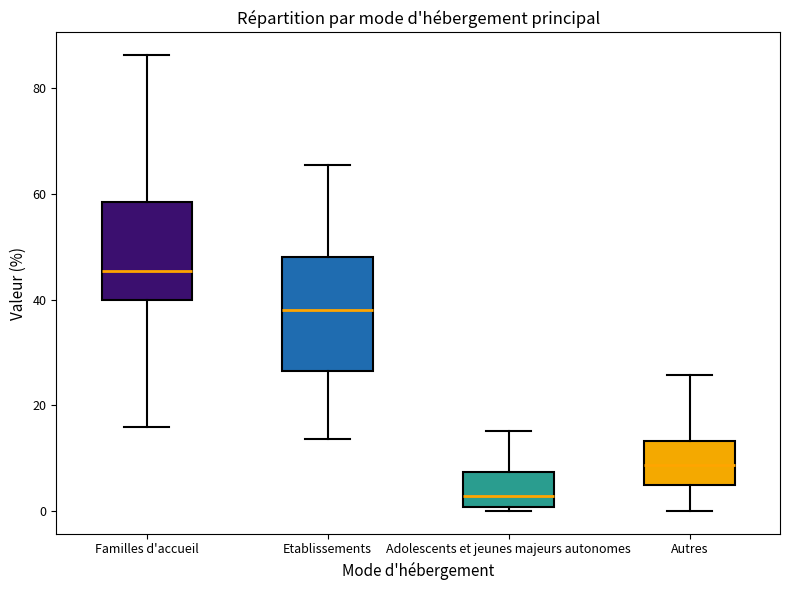

Reading left to right, read every box against the y-axis: the position of its median line, the range the box covers, and the ends of its whiskers. The values are not printed on the chart, so give them approximately, as read against the axis.

Familles d'accueil: median 46, box 40 to 58, whiskers 16 to 86
Etablissements: median 38, box 26 to 48, whiskers 14 to 66
Adolescents et jeunes majeurs autonomes: median 2, box 0 to 8, whiskers 0 (just below the box's lower edge) to 16
Autres: median 8, box 4 to 14, whiskers 0 to 26